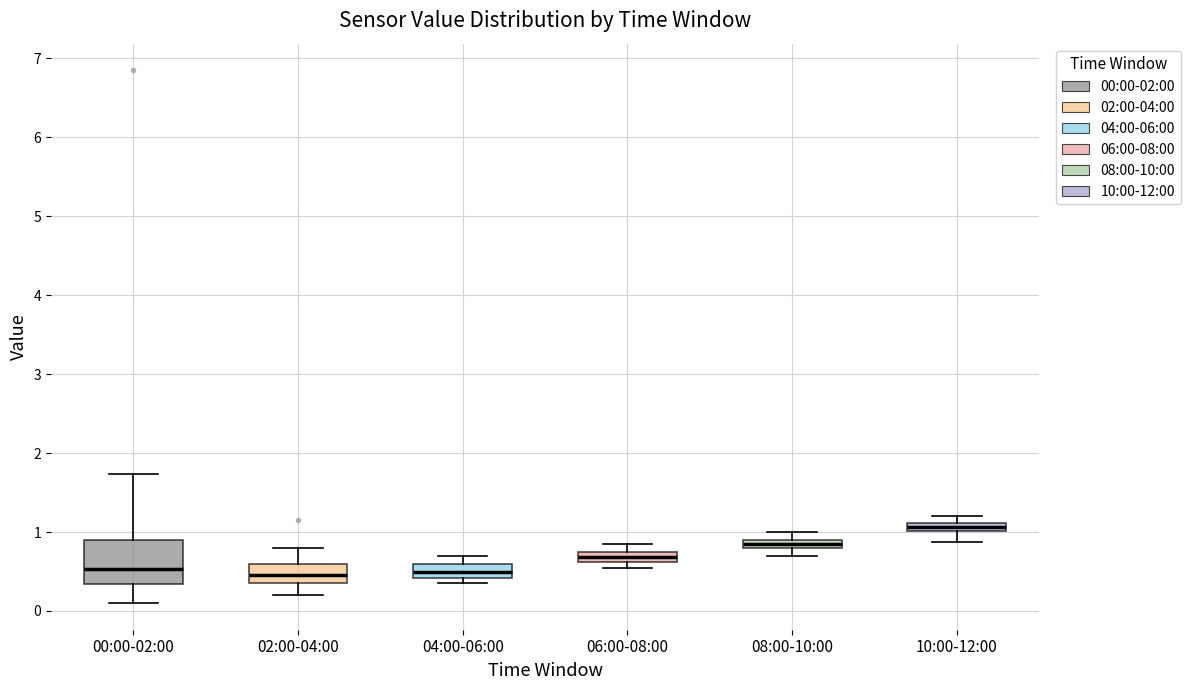

Comparing the boxes themselves (not the whiskers), which one is the tallest?

00:00-02:00